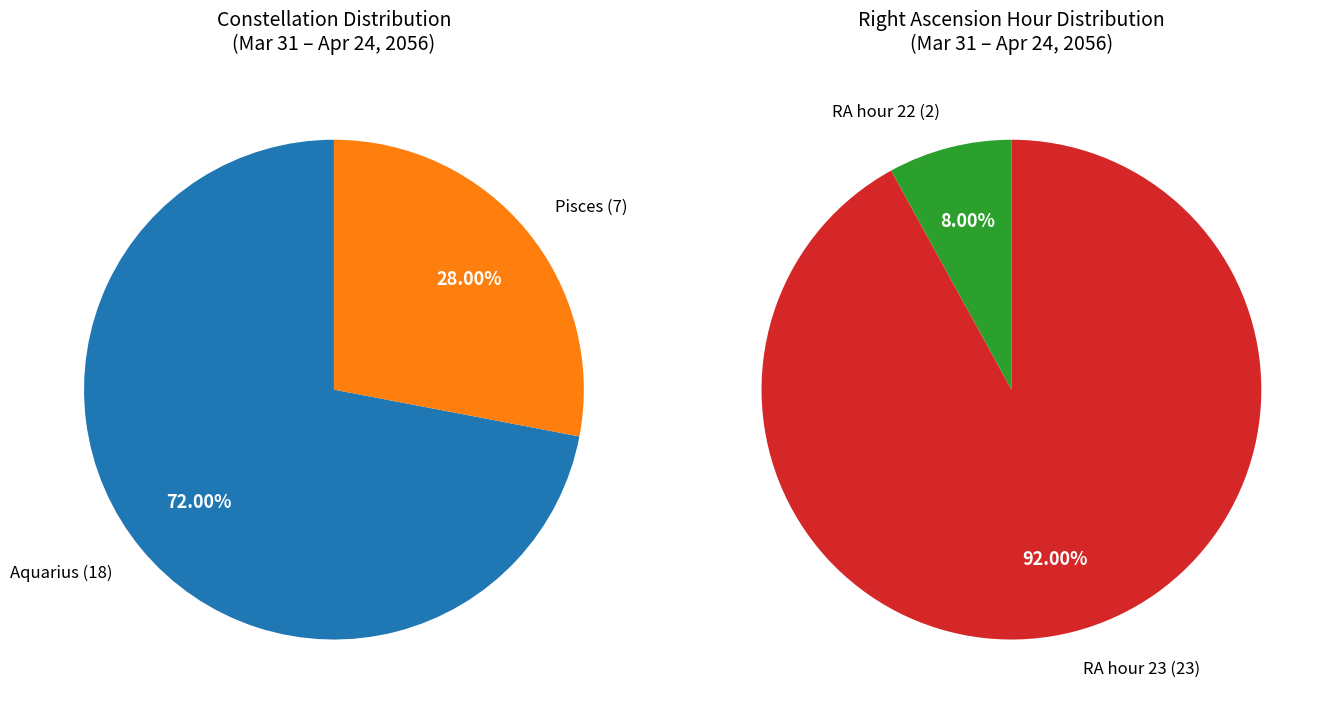

Do Aquarius and Pisces together represent more than half of the pie?

Yes